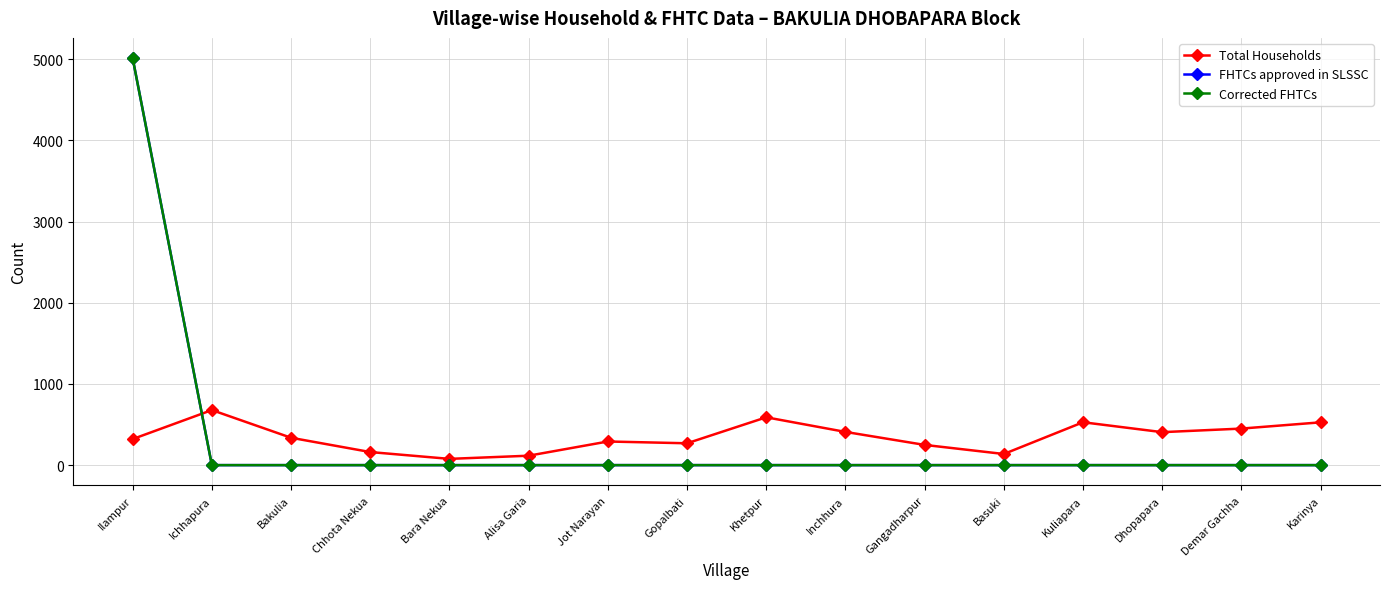

Which label corresponds to the smallest value in the chart?

Ichhapura